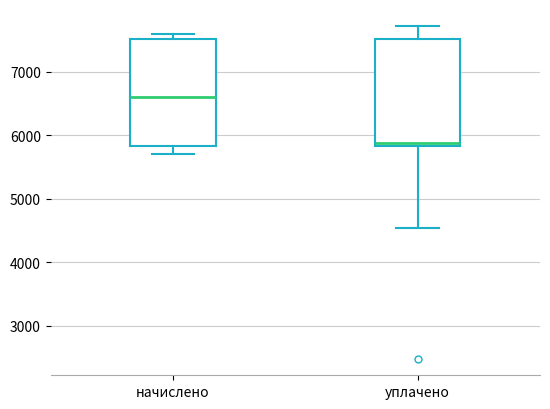

Where does the median line of the box for уплачено sit on the y-axis? The values are not printed on the chart, so give them approximately, as read against the axis.

5900